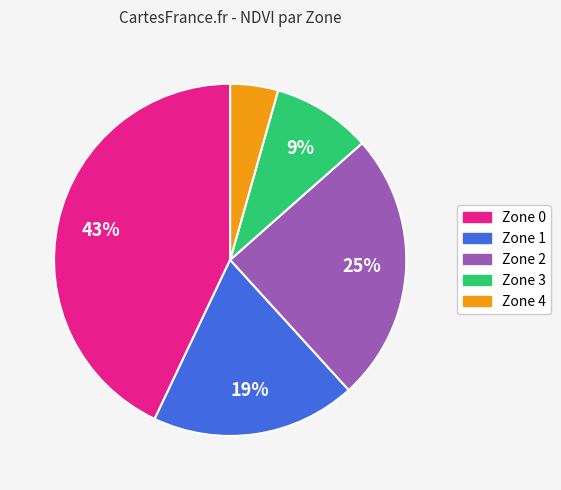

Is Zone 1 the majority of the pie?

No